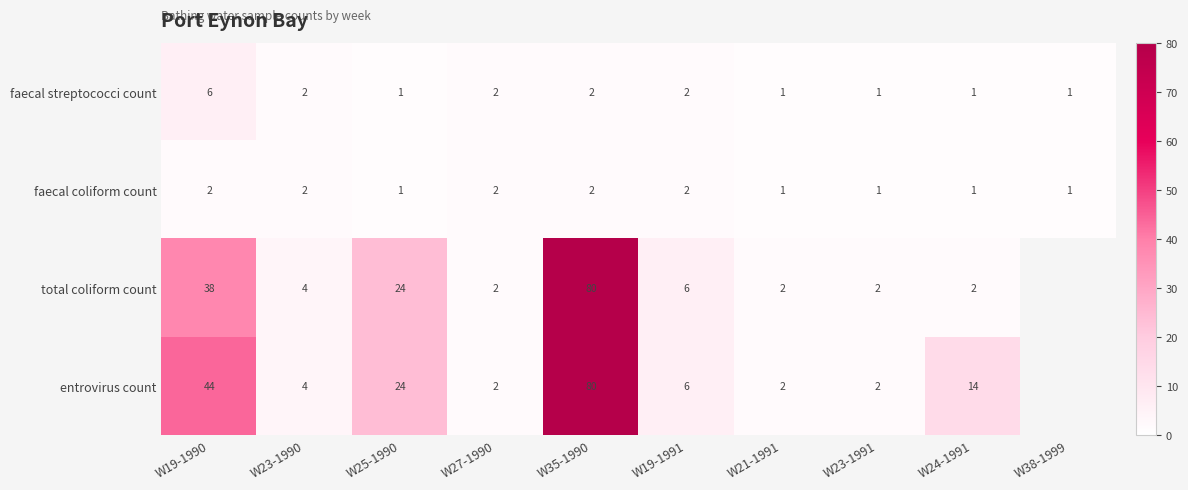

How many data points in faecal streptococci count are less than 2?

5